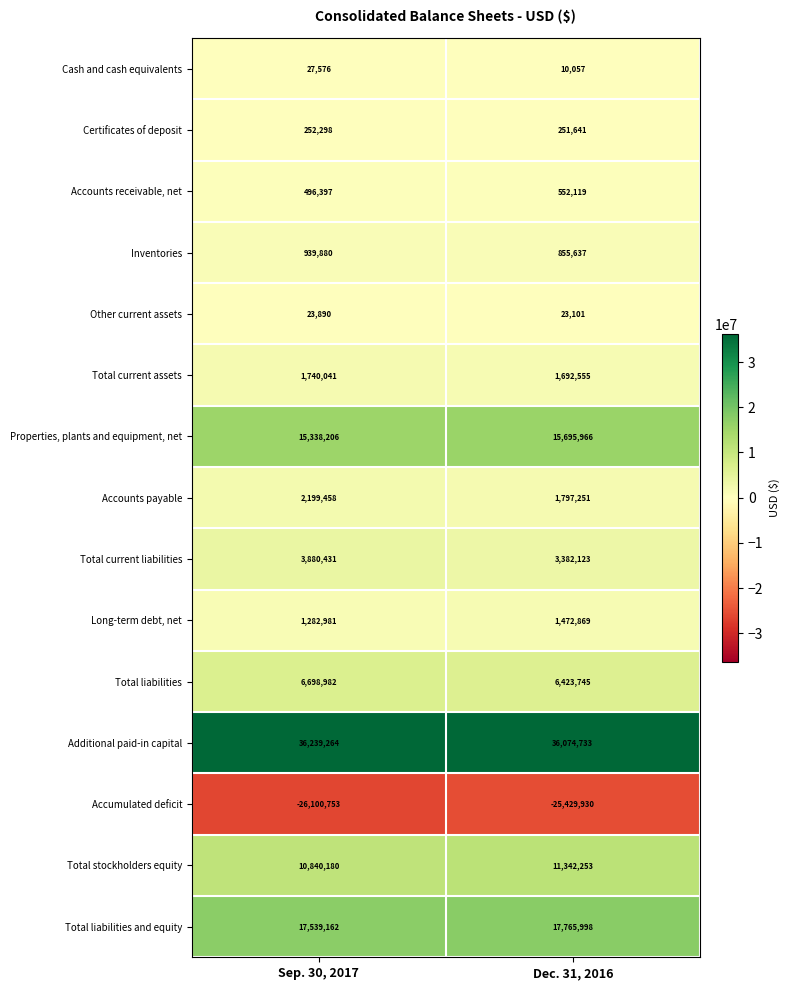

What is the sum of all Certificates of deposit values?

503939